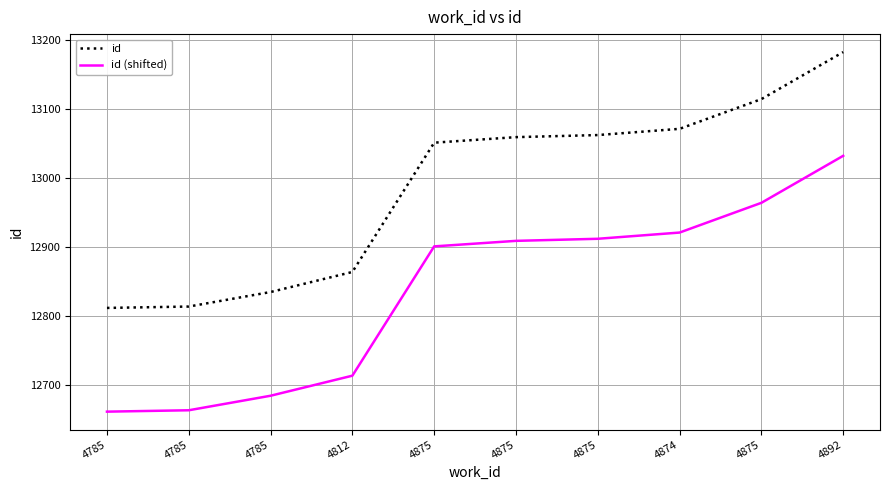

Is this an area chart (filled region under the line)?

No